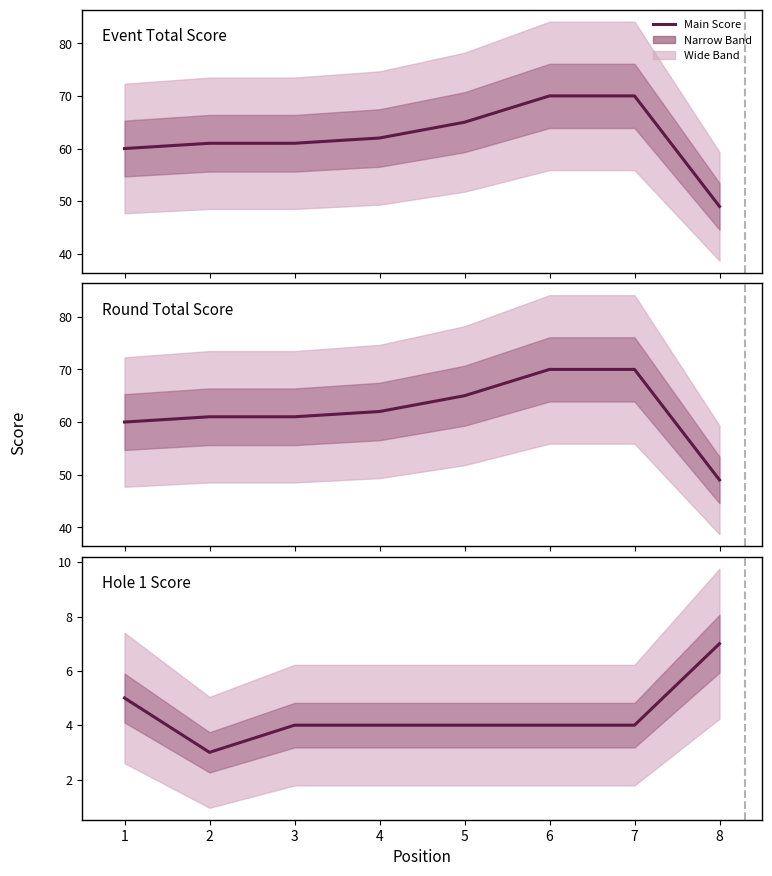

What is the sum of the round_total_score values at 5 and 6?

135